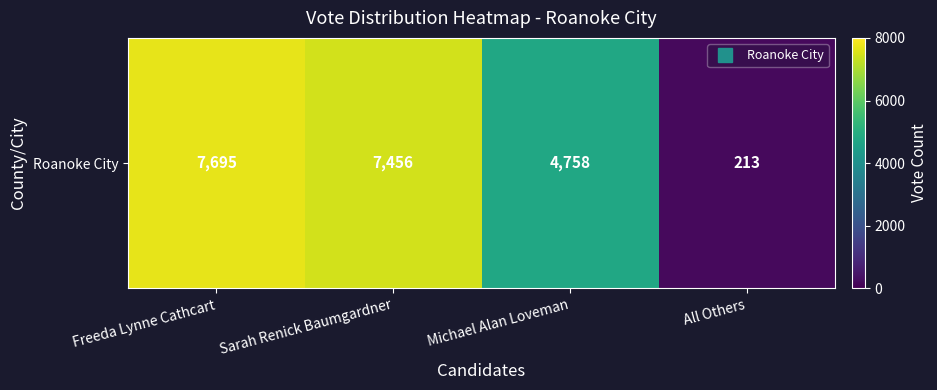

List the labels in order of value, smallest first.

All Others, Michael Alan Loveman, Sarah Renick Baumgardner, Freeda Lynne Cathcart